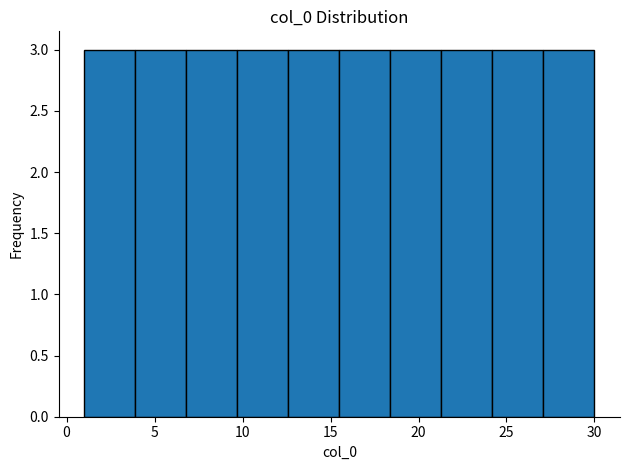

Reading left to right, transcribe this chart: for each bar, give the range it covers on the x-axis and its height. Neither the bar edges nor the heights are printed on the chart, so give them approximately, as read against the axes.

1.0 to 3.9: 3
3.9 to 6.8: 3
6.8 to 9.7: 3
9.7 to 12.6: 3
12.6 to 15.5: 3
15.5 to 18.4: 3
18.4 to 21.3: 3
21.3 to 24.2: 3
24.2 to 27.1: 3
27.1 to 30.0: 3